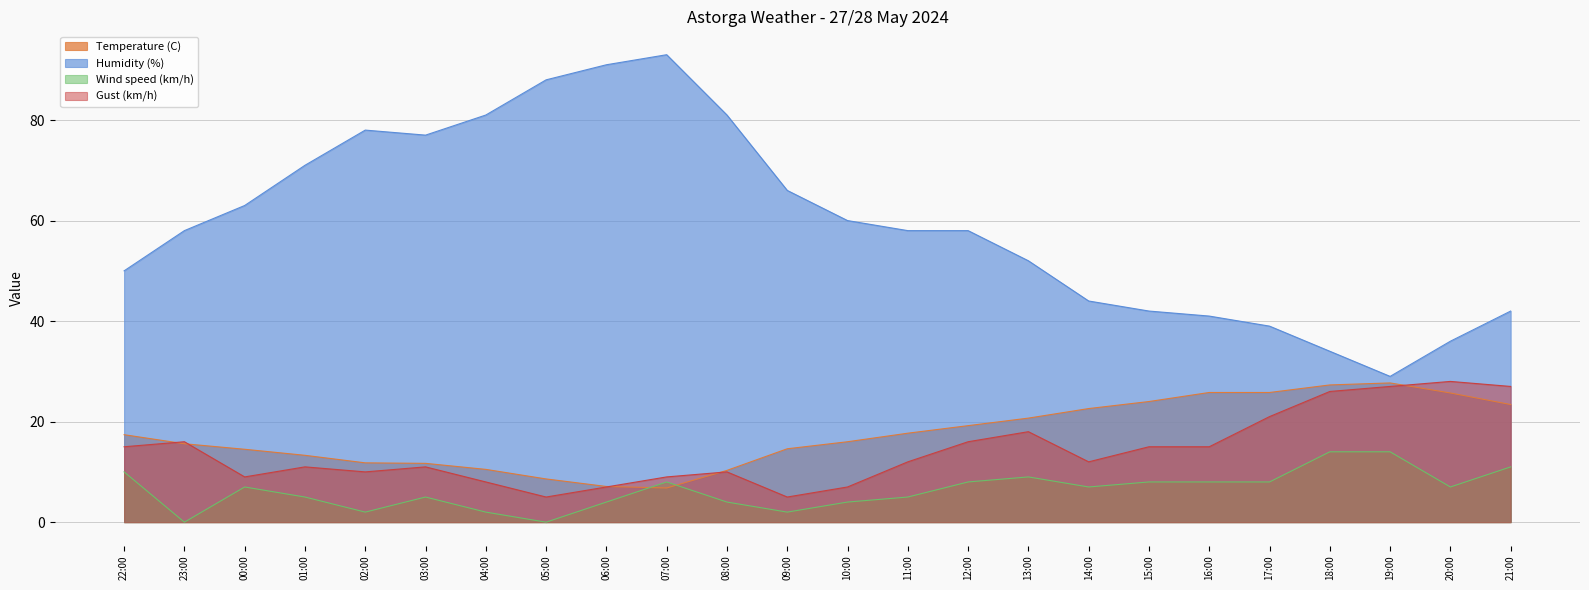

True or false: Wind speed (km/h) and Gust (km/h) intersect in this chart.

False